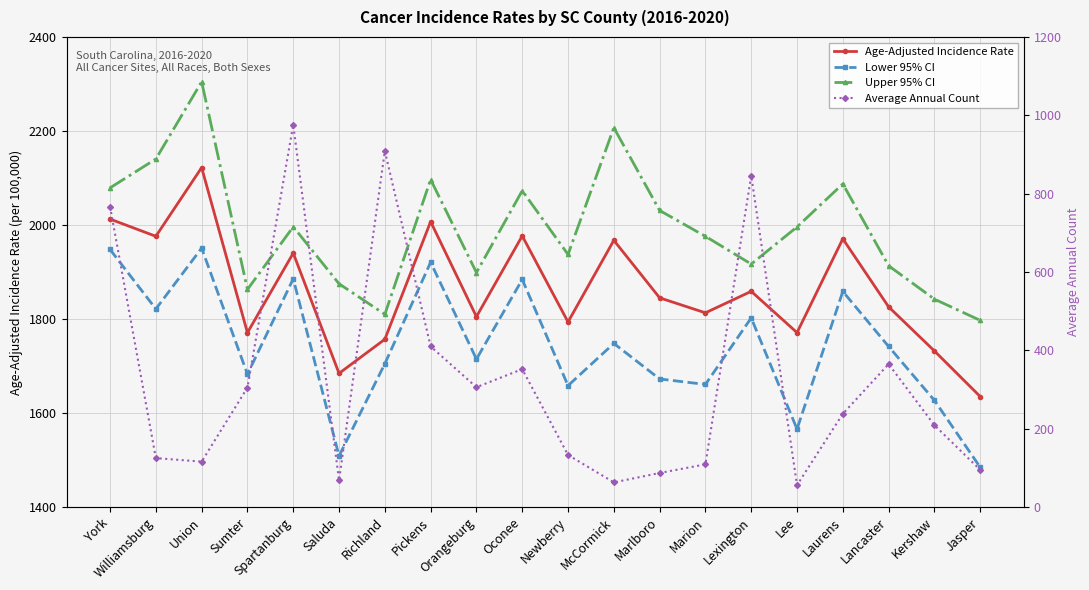

The value of Upper 95% CI at Oconee is 2890.8. True or false?

False